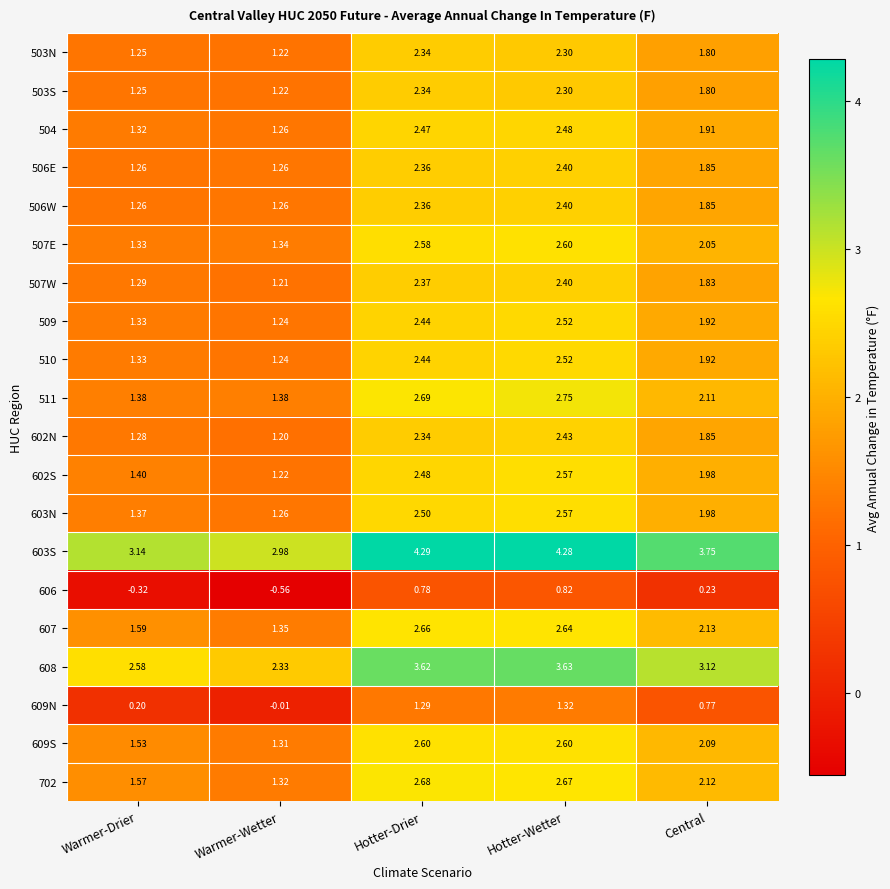

Where is 511 nearest to the value 2?

Central